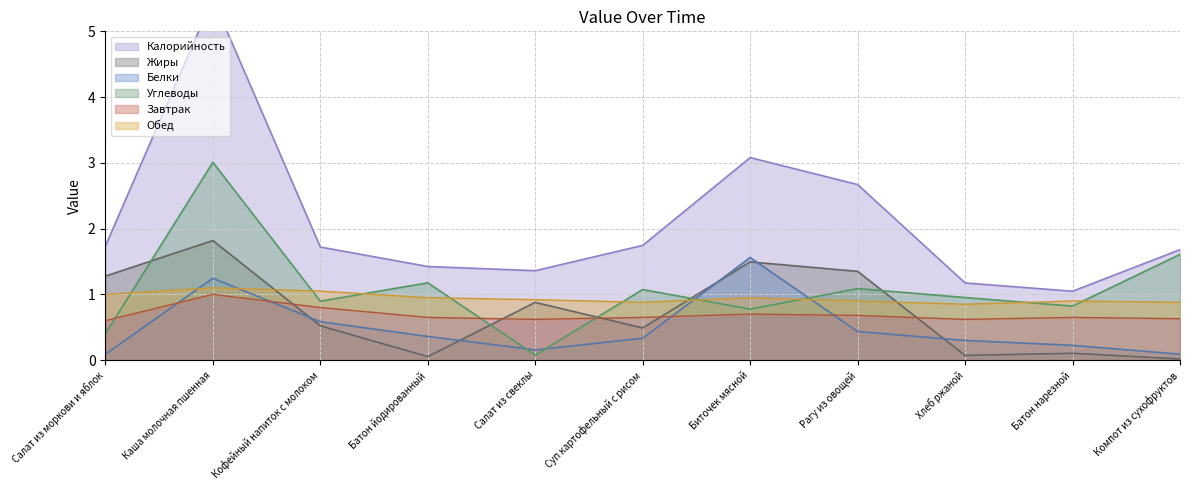

What is the difference between the second highest and second lowest values in the Калорийность series?

1.9